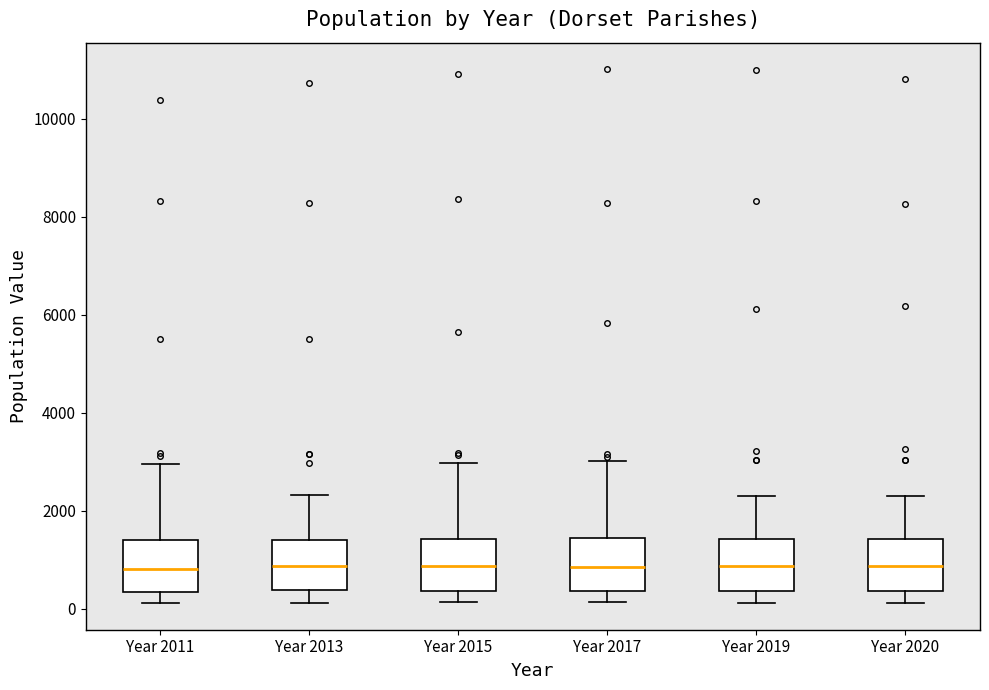

Where is the lower edge of the box for Year 2011 on the y-axis? The values are not printed on the chart, so give them approximately, as read against the axis.

400